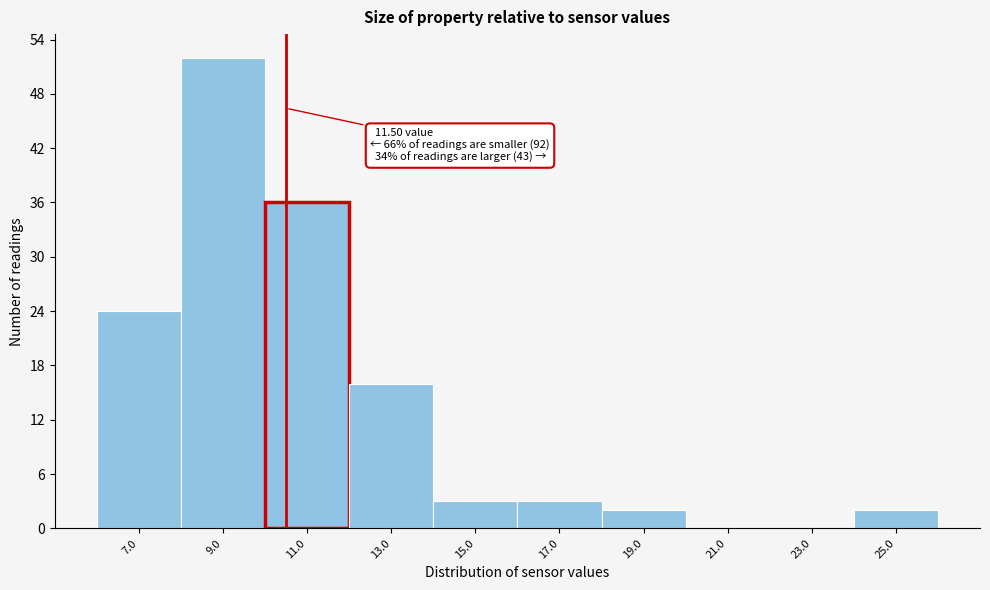

Reading left to right, what are all the values shown in this chart?

7.0=24	9.0=52	11.0=36	13.0=16	15.0=3	17.0=3	19.0=2	21.0=0	23.0=0	25.0=2